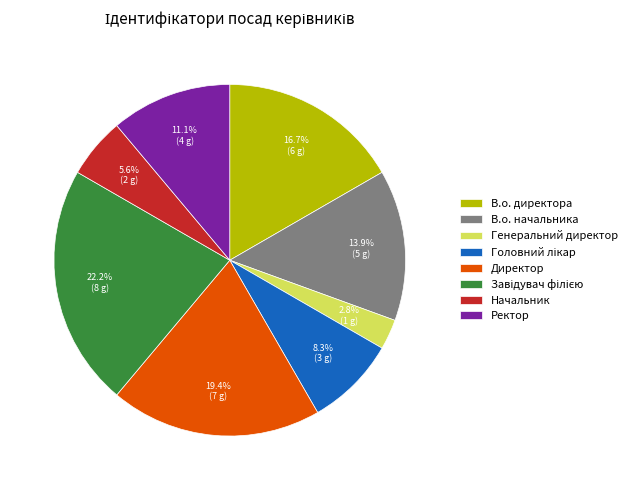

How many slices are in this pie chart?

8